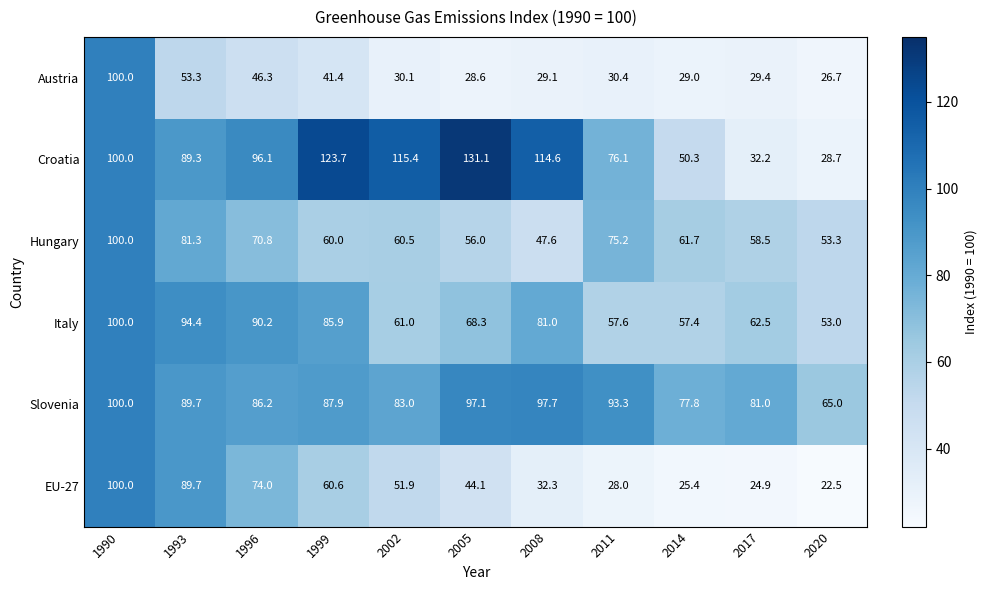

What is the minimum value shown in the chart?

22.5